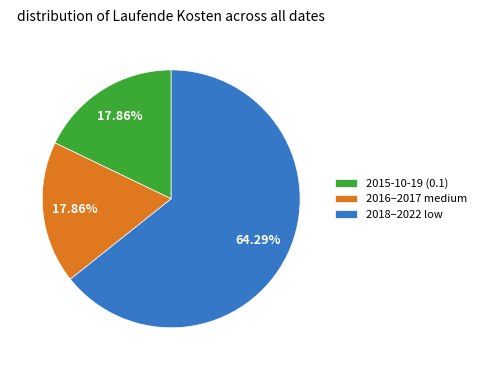

Which slice represents more than half of the pie?

2018–2022 low